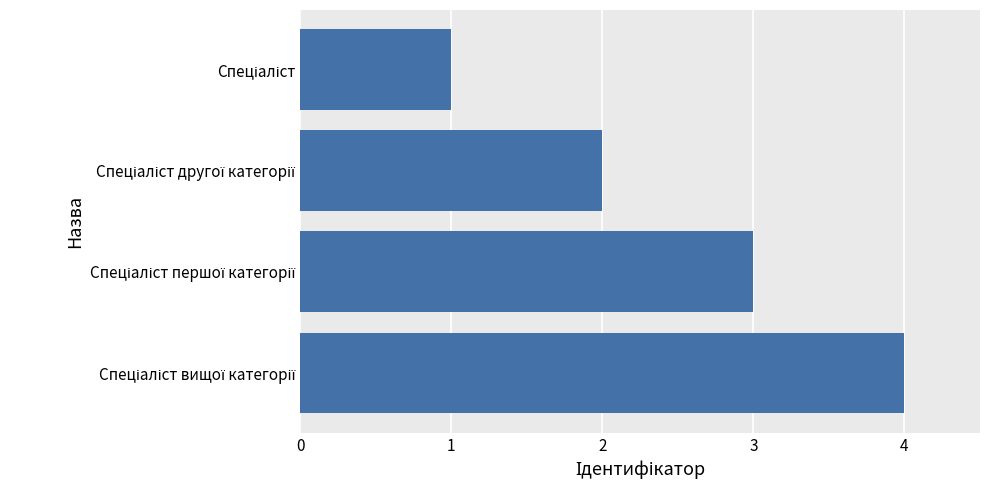

What is the greatest value displayed?

4